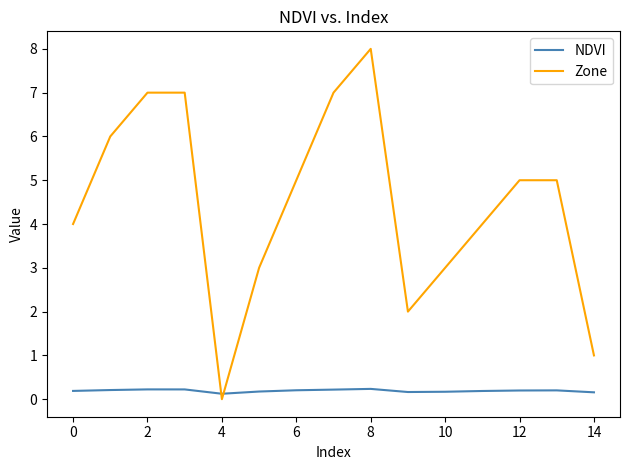

Count the NDVI values in the range 0 to 1.

15